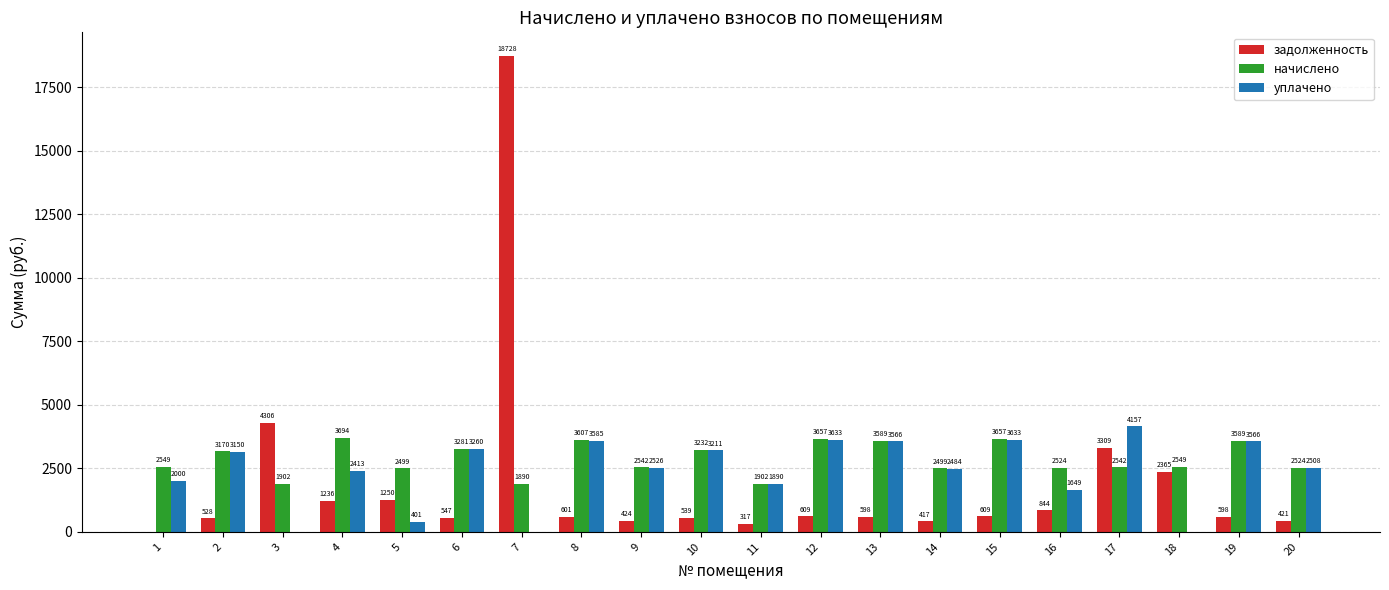

At which label does уплачено first exceed 2526?

2